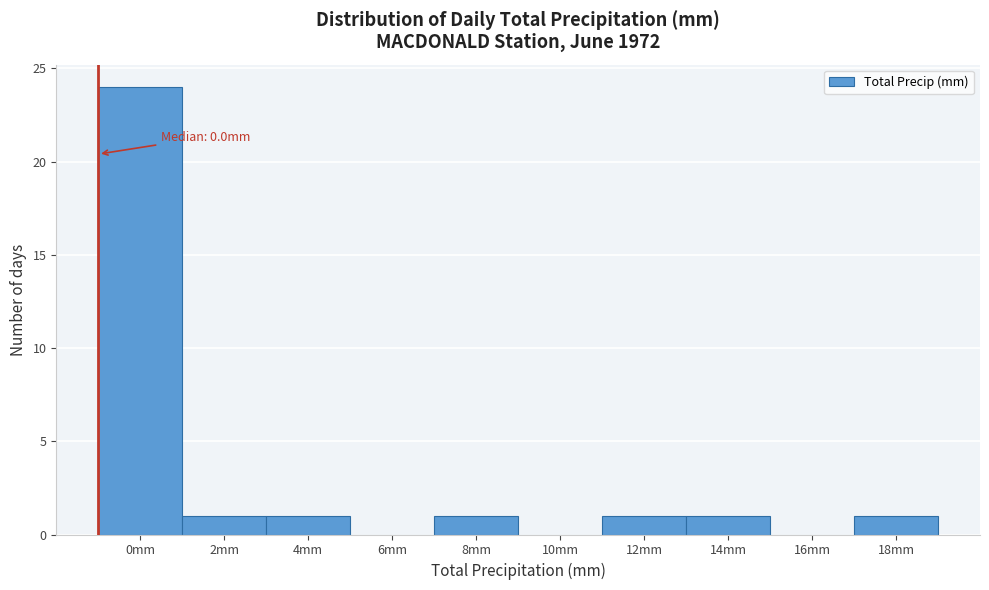

Reading left to right, list all the values displayed in this chart.

0mm=24	2mm=1	4mm=1	6mm=0	8mm=1	10mm=0	12mm=1	14mm=1	16mm=0	18mm=1